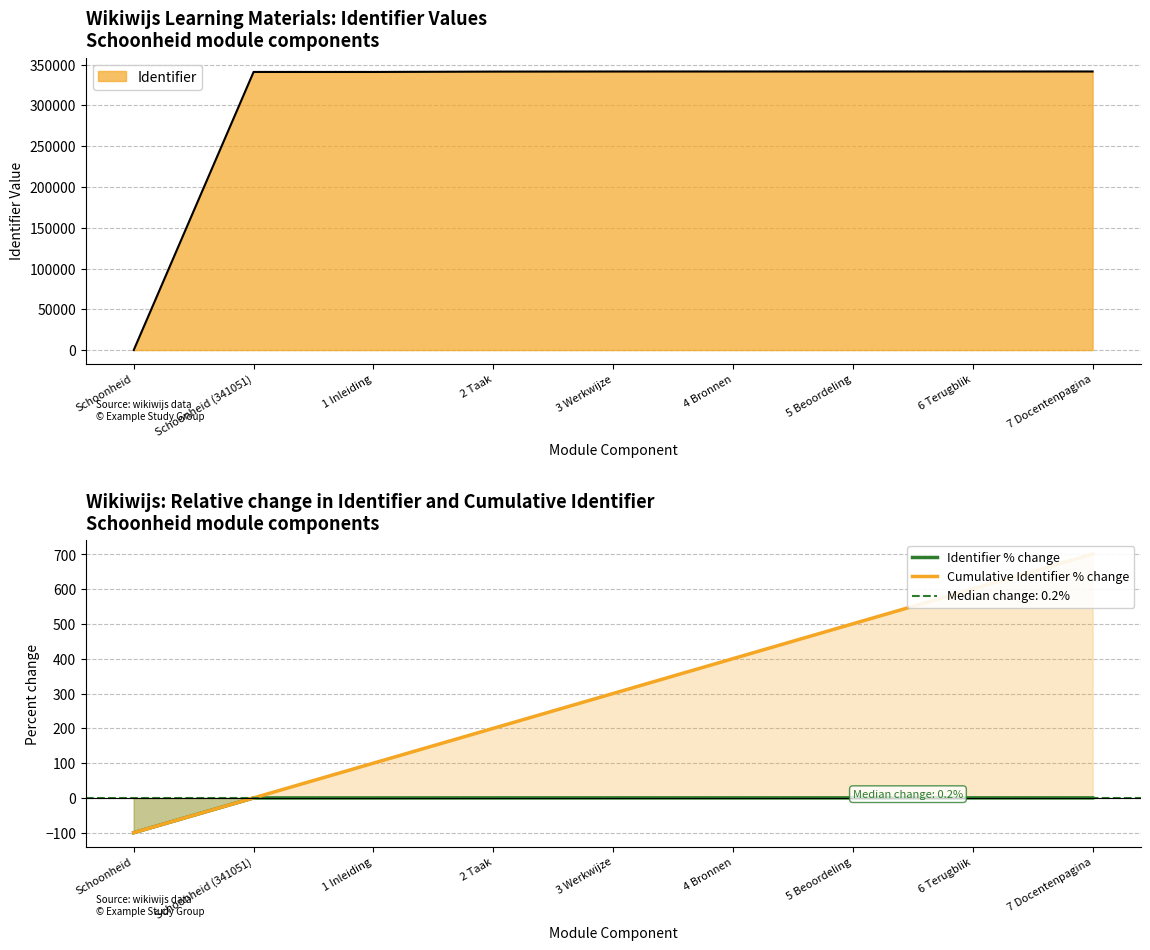

Which series has the widest spread of values?

Cumulative Identifier % change